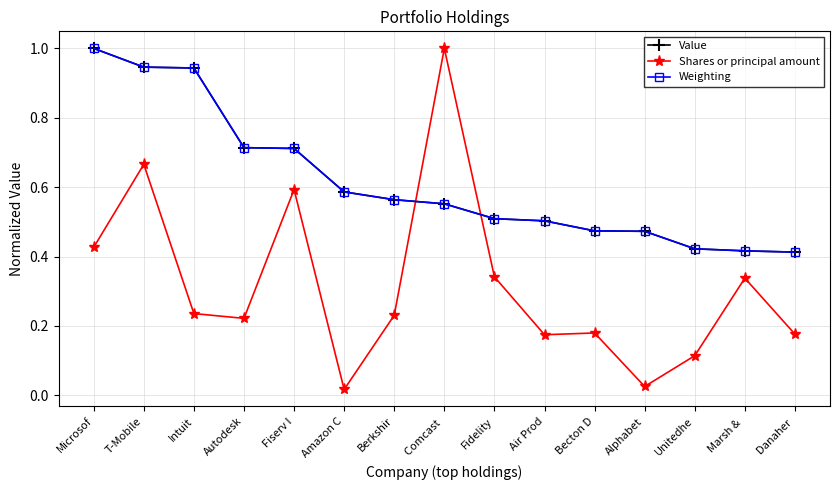

Where is the first local minimum for Shares or principal amount?

Autodesk